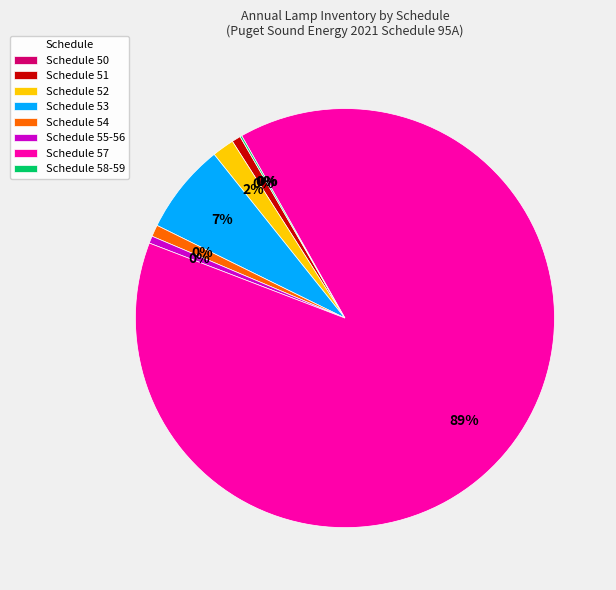

Is there a majority slice in this chart?

Yes